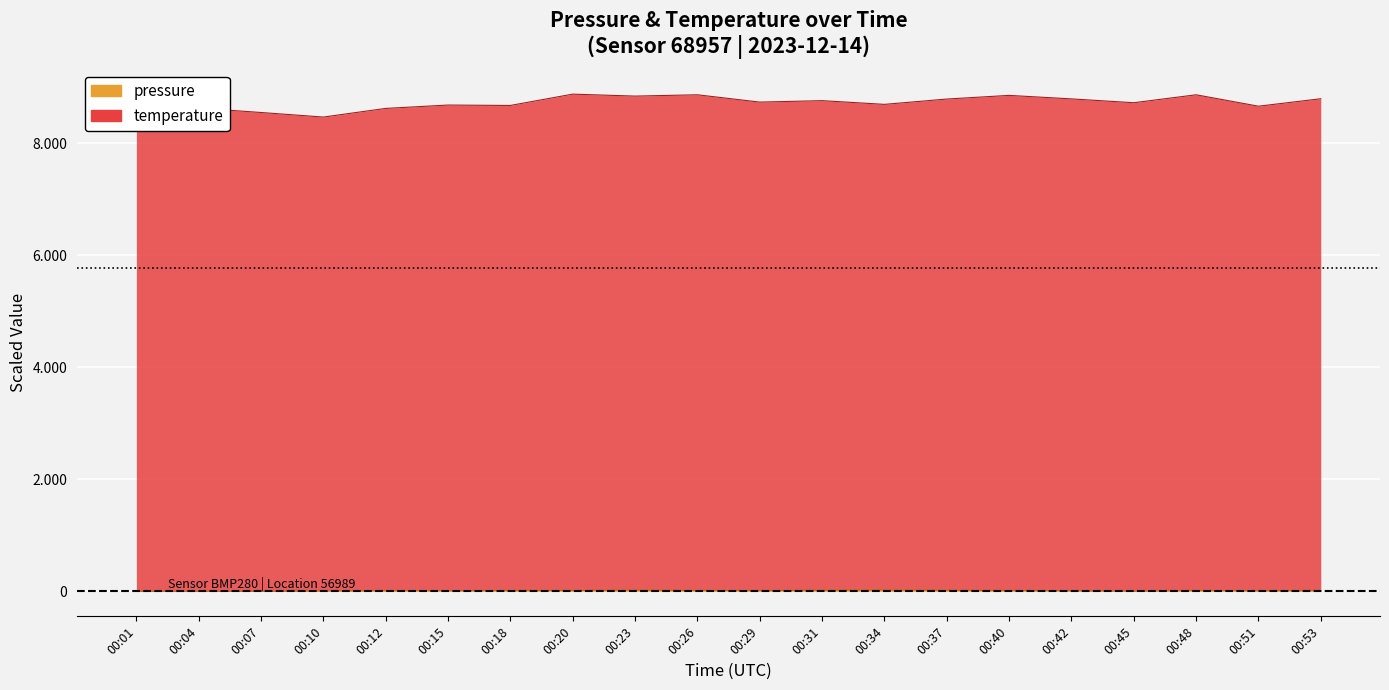

Which series changed the most between 00:01 and 00:07?

temperature